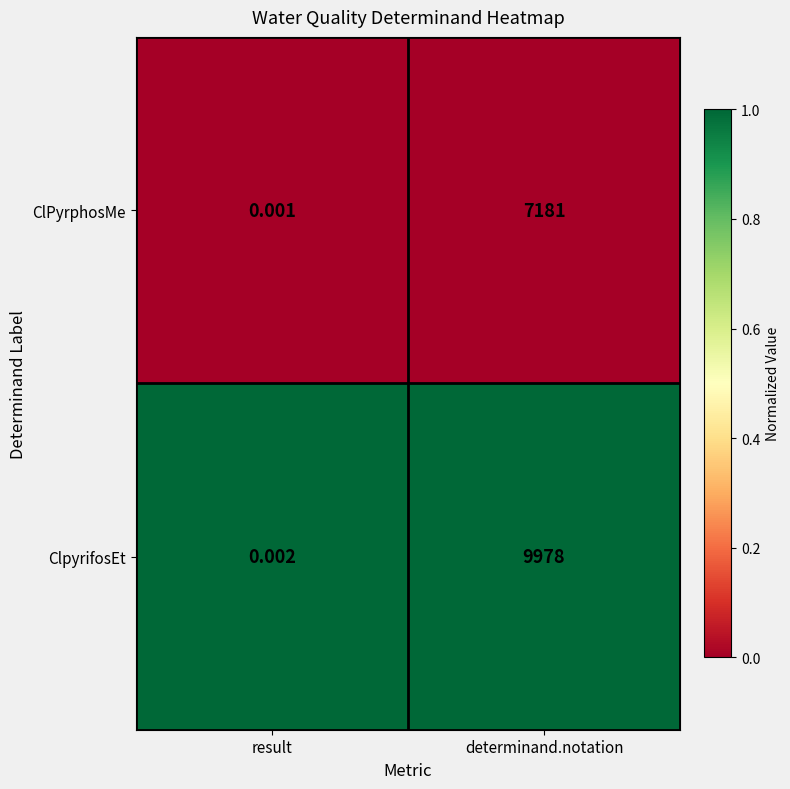

Which category has the highest value across all series?

determinand.notation